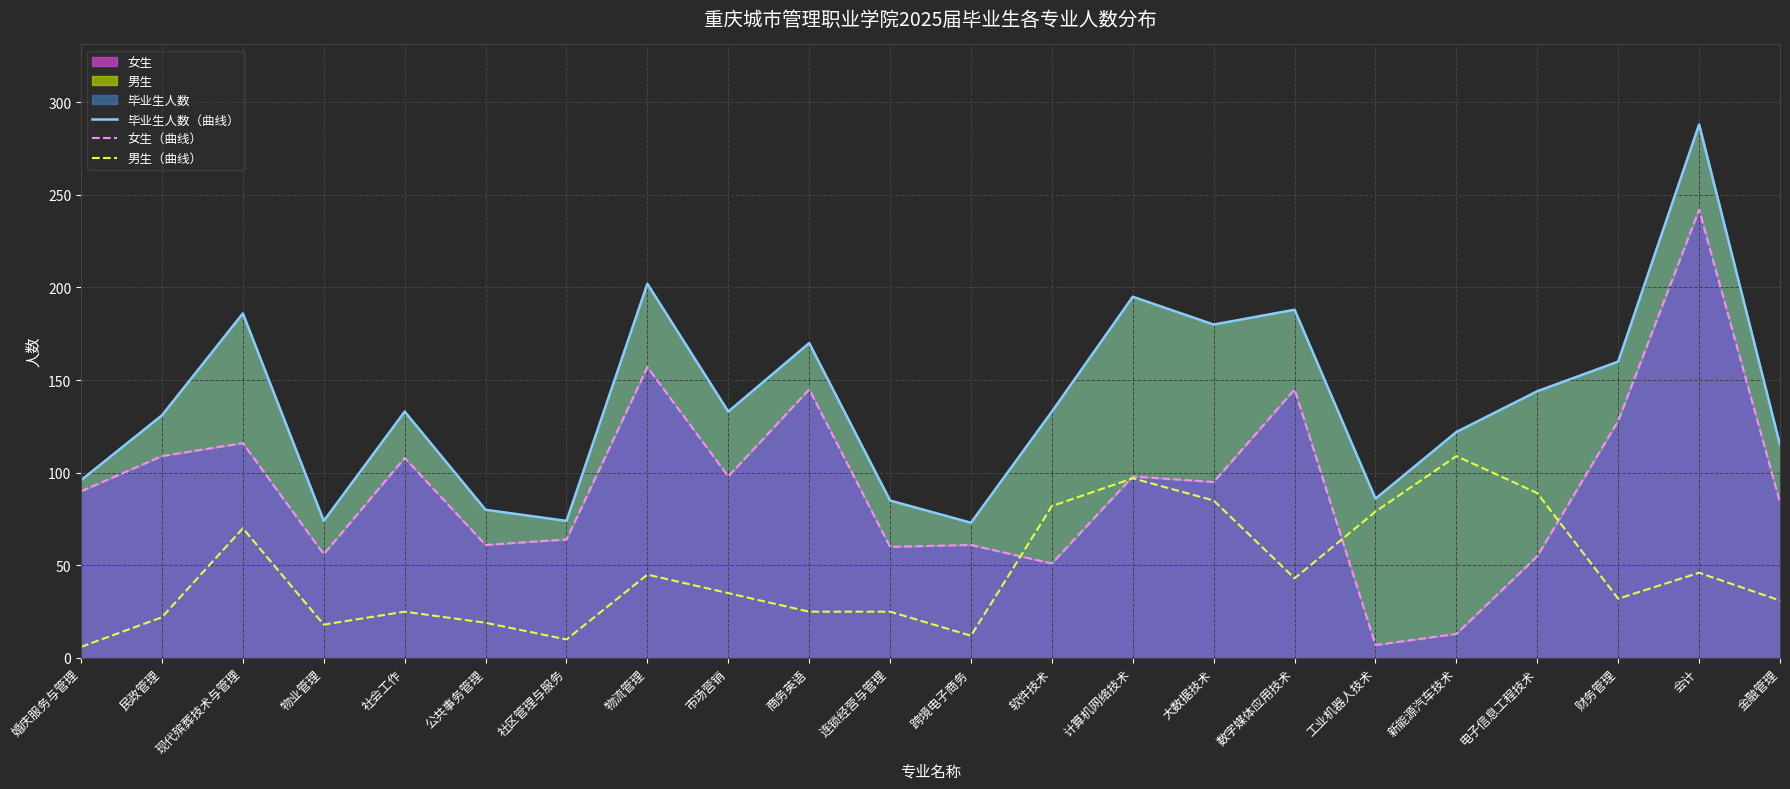

True or false: 男生（曲线） has more than 1 points higher than both neighbors.

True